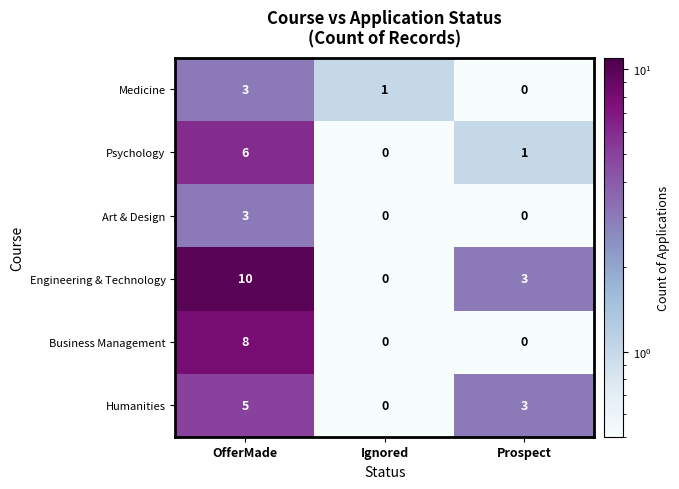

The Business Management series shows 3 at Prospect. True or false?

False